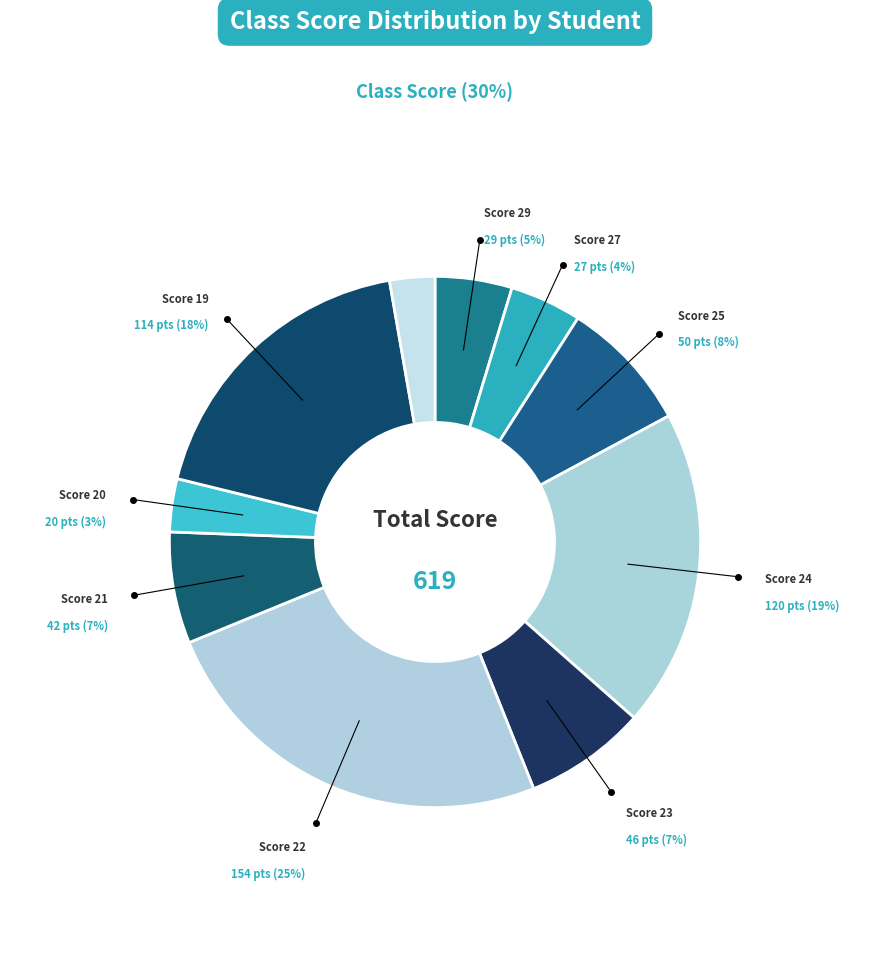

Count the number of slices in the pie.

10